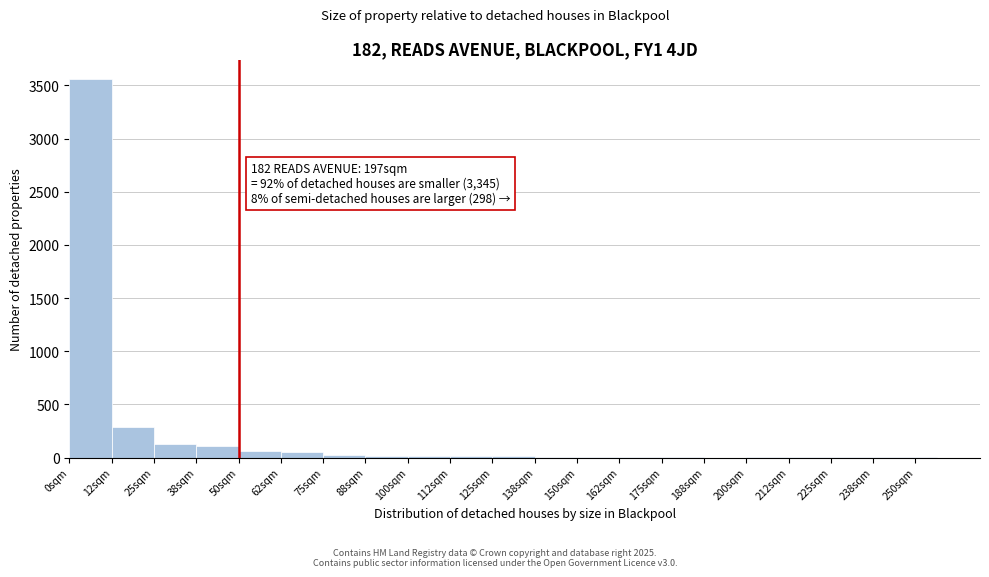

Where is the data nearest to the value 1782?

12sqm